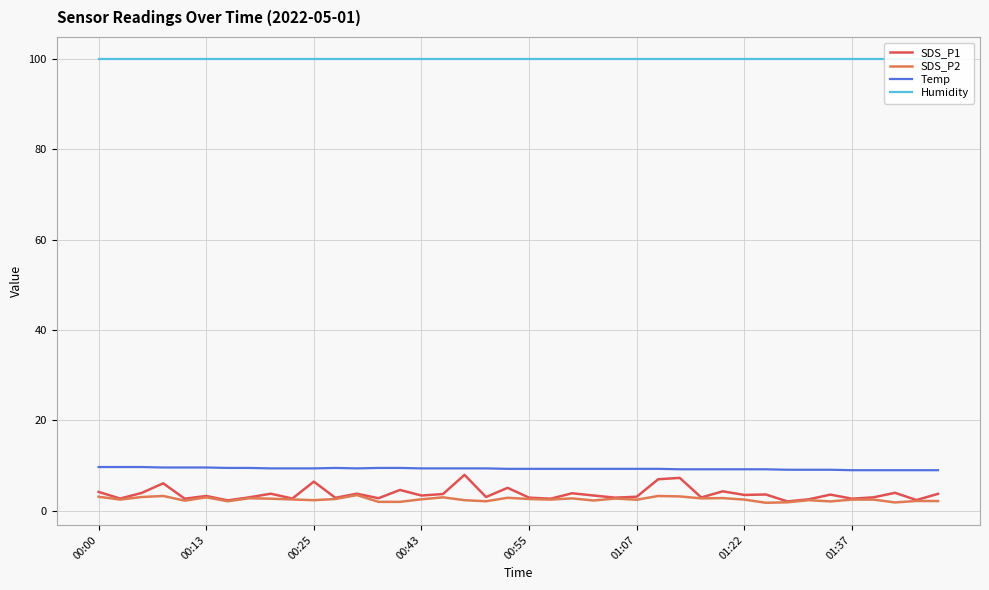

How many lines are shown in the chart?

4